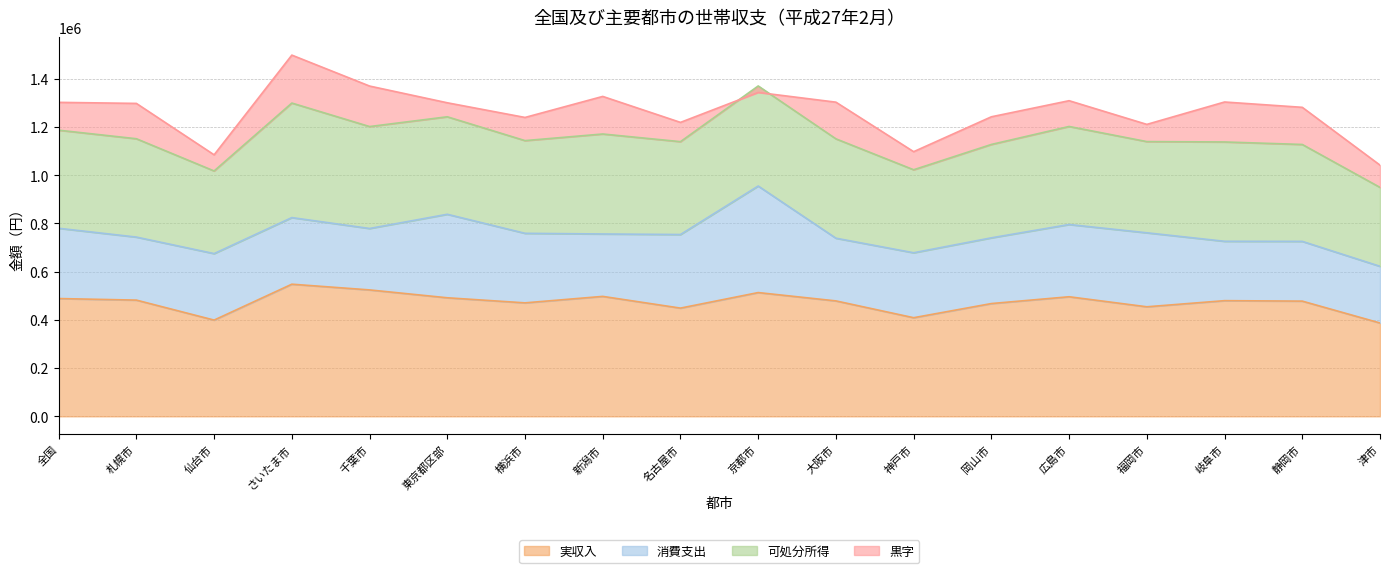

Which has a higher value, 岡山市 or 名古屋市?

岡山市